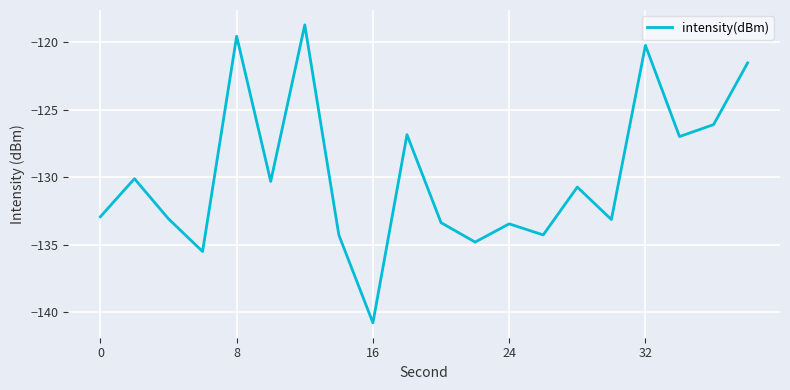

How many values exceed -130?

7